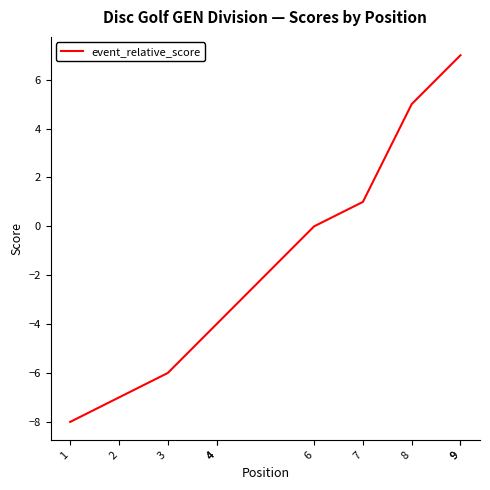

The value at 2 is -10. True or false?

False